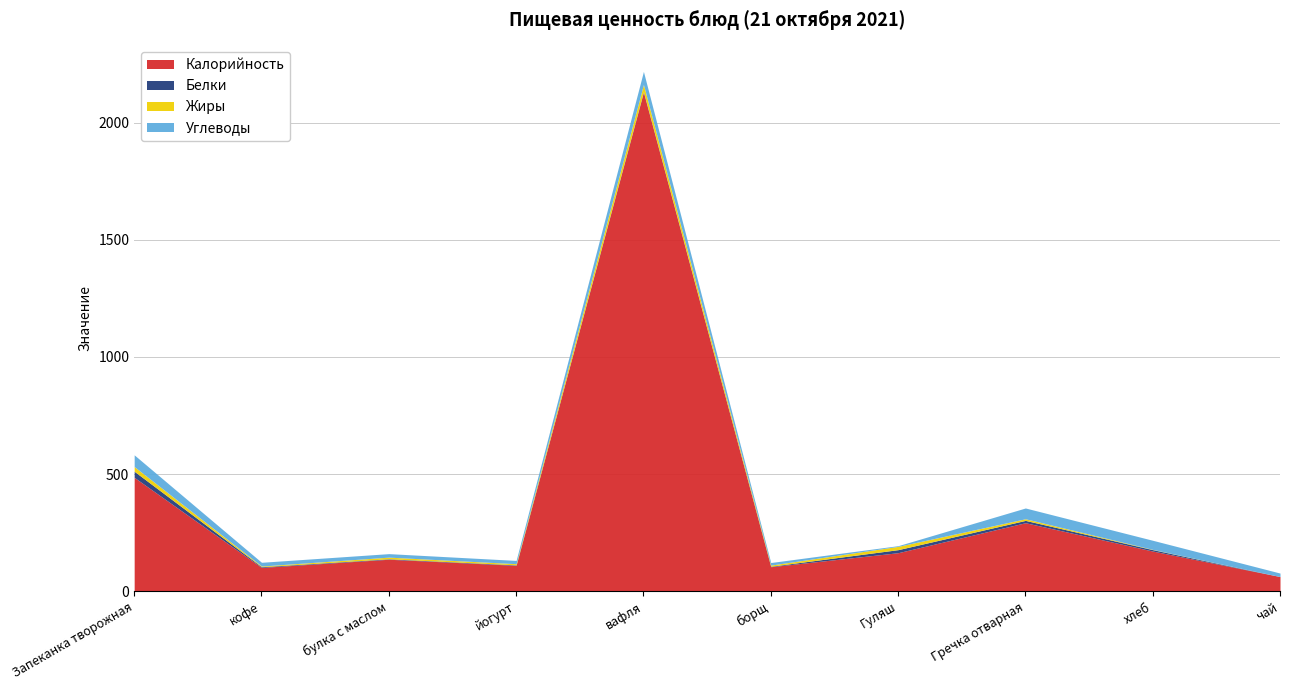

Does the chart have visible grid lines?

Yes